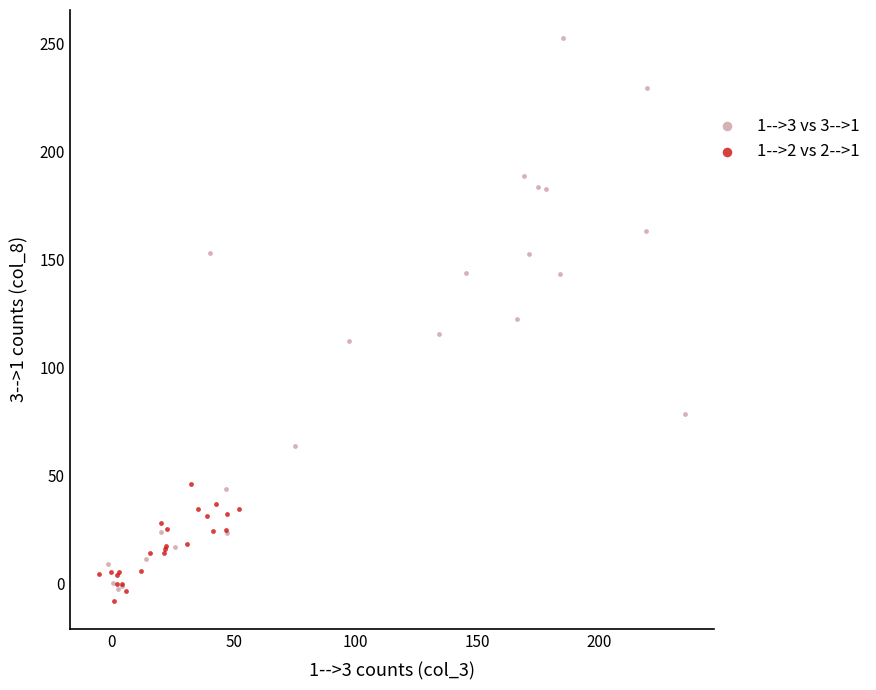

Which series contains the highest Y value?

1-->3 vs 3-->1